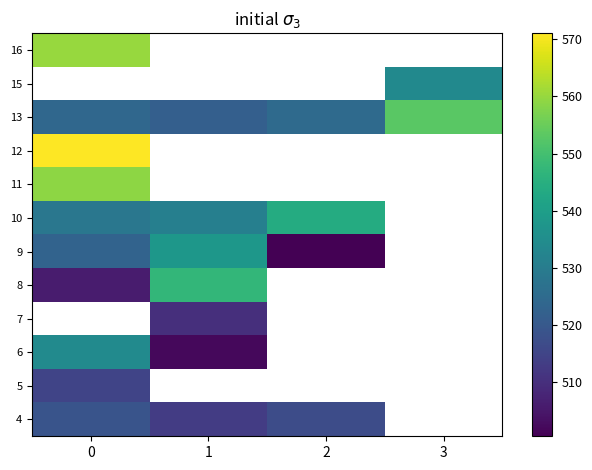

The value of 10 at 0 is 118.9. True or false?

False